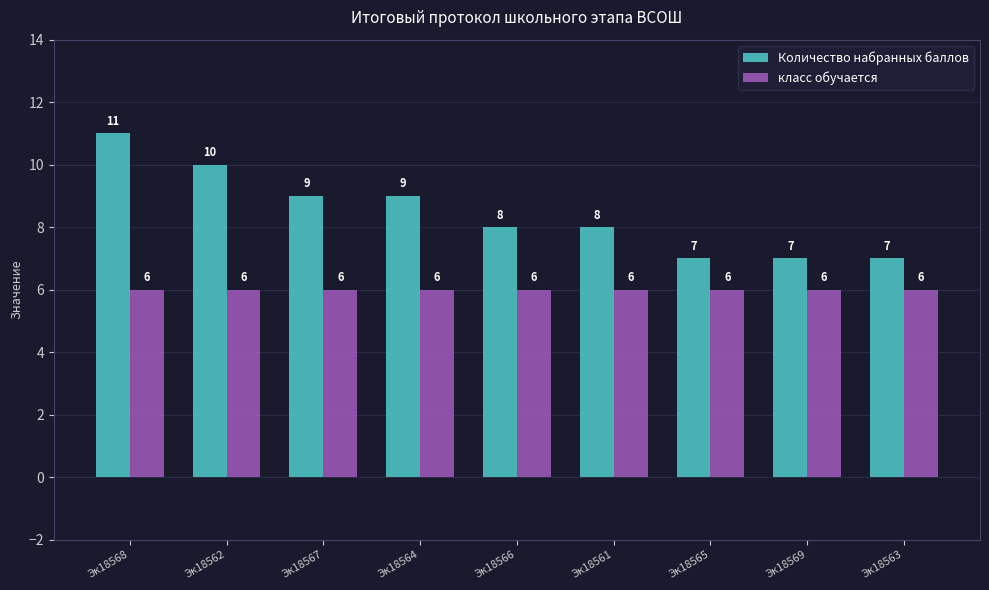

What position from the left is Эк18562?

2